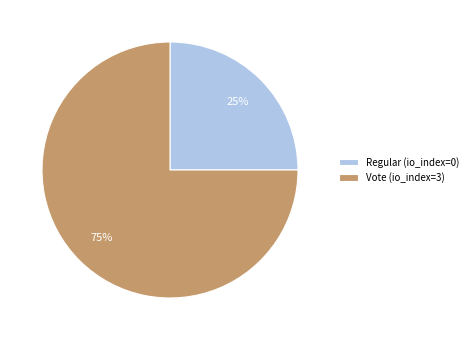

Is it true that Vote (io_index=3) is 99% of the pie?

False